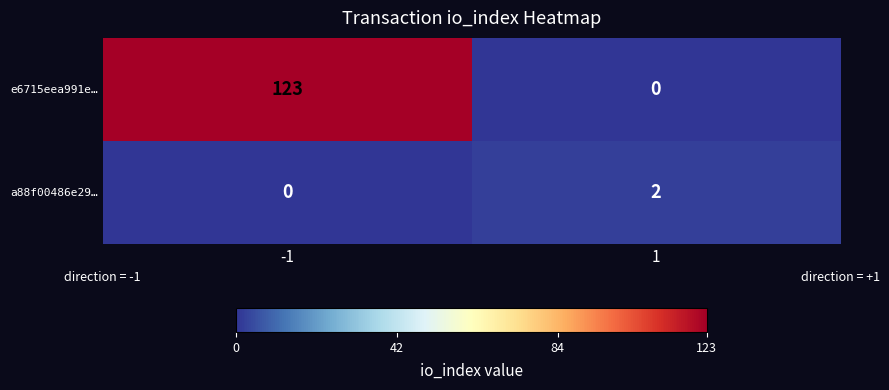

What is the greatest value displayed?

123